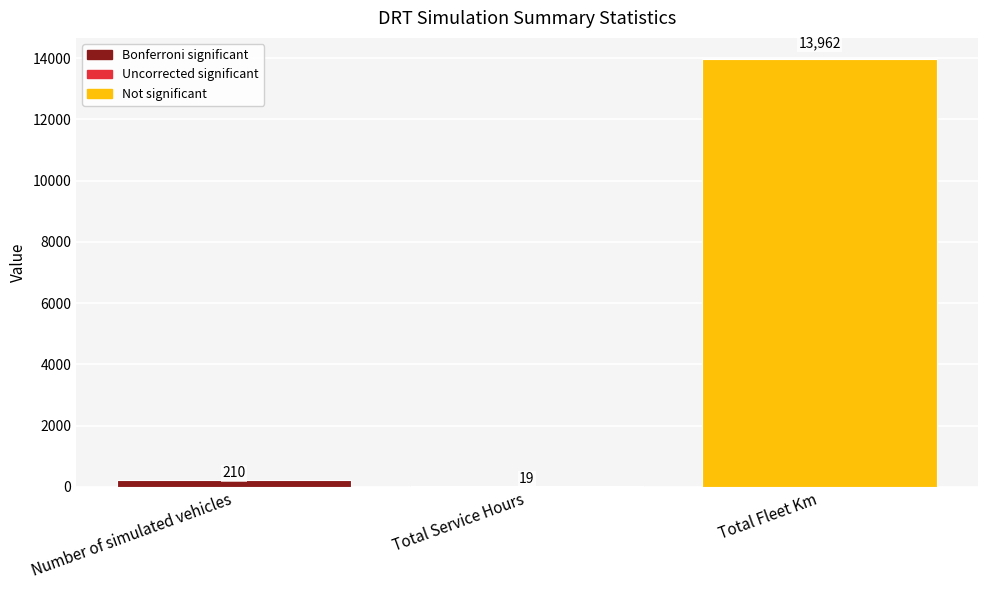

Between Number of simulated vehicles and Total Fleet Km, which is larger?

Total Fleet Km